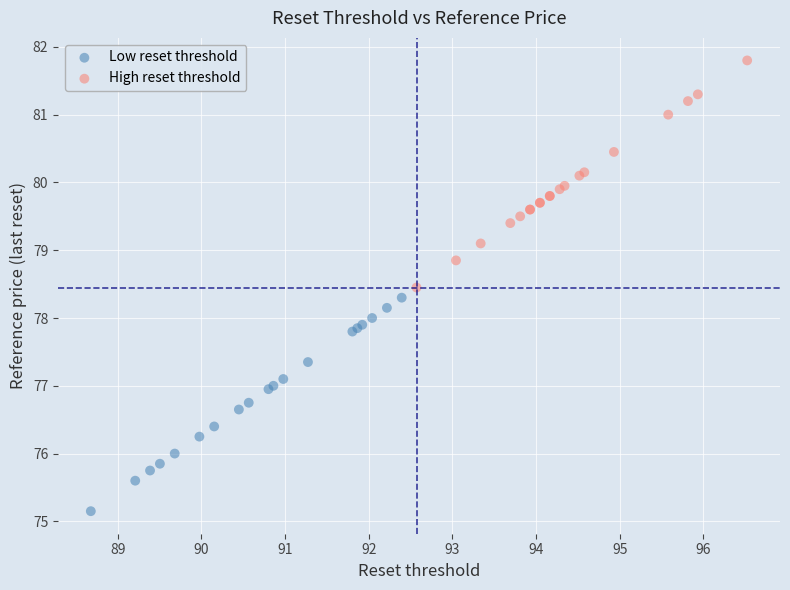

Which series reaches the minimum Y coordinate?

Low reset threshold